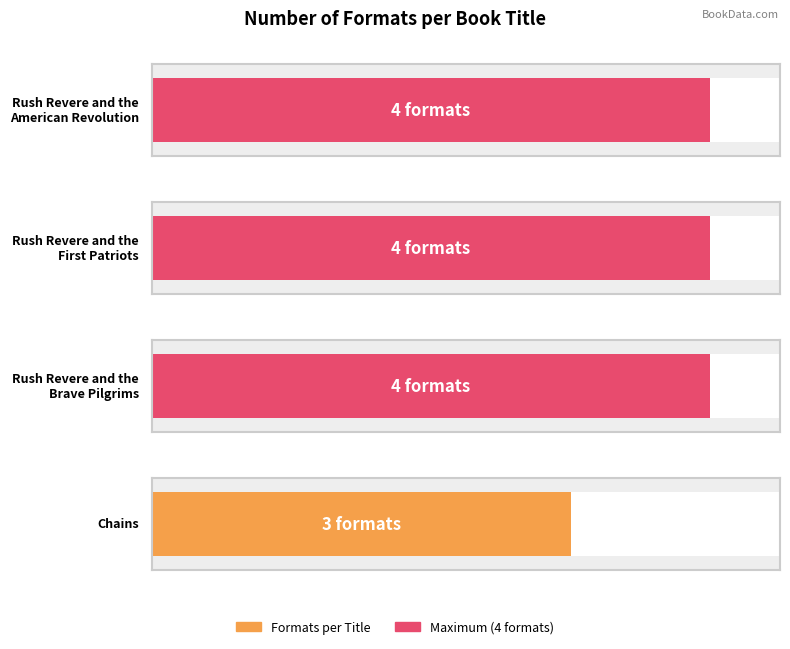

What is the approximate value at Rush Revere and the American Revolution?

4